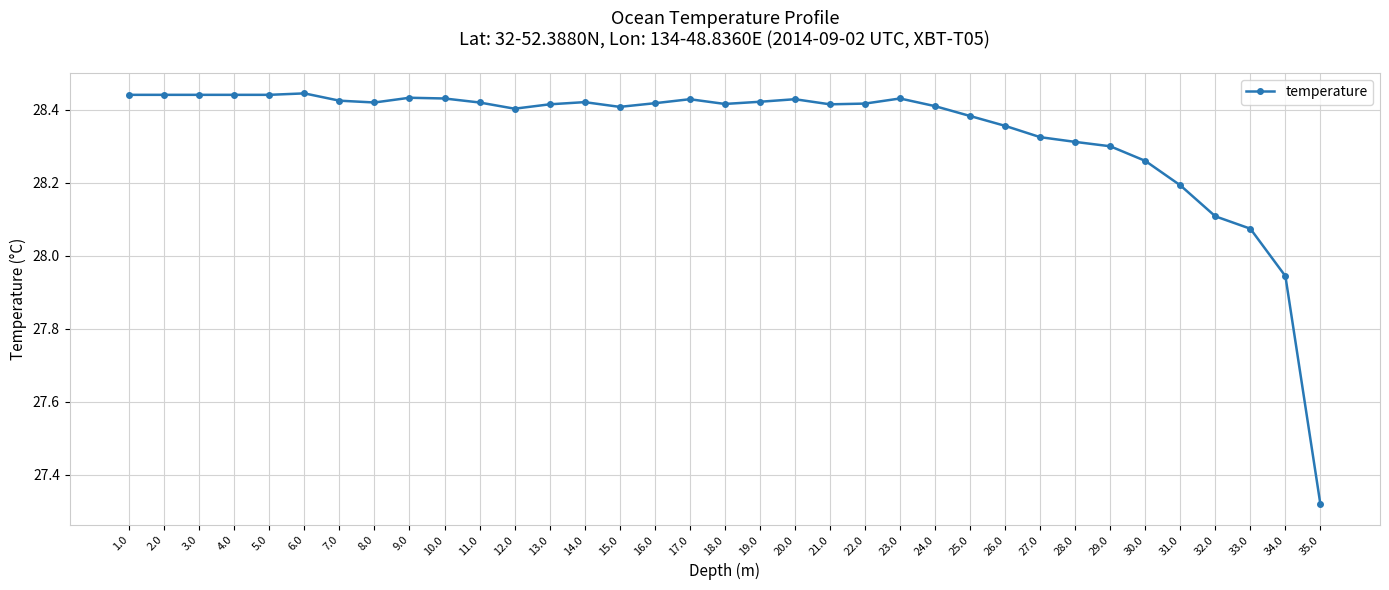

What is the label of the 34th point from the left?

34.0